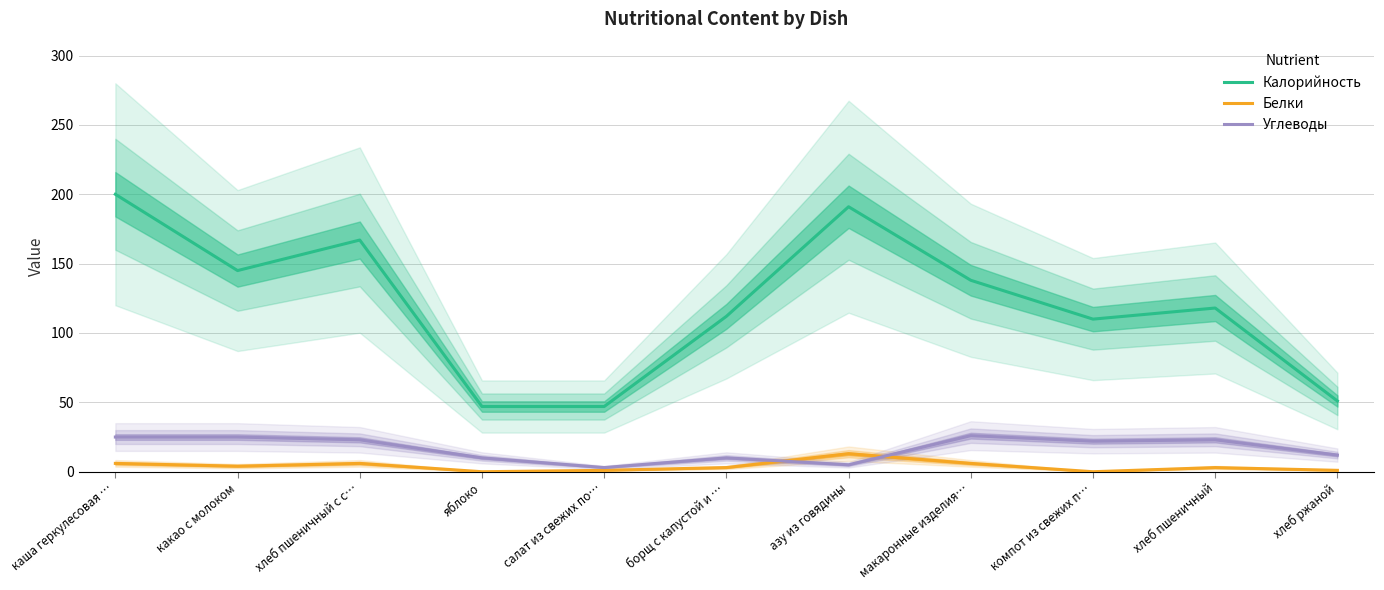

How many data points in Белки are above 3?

5